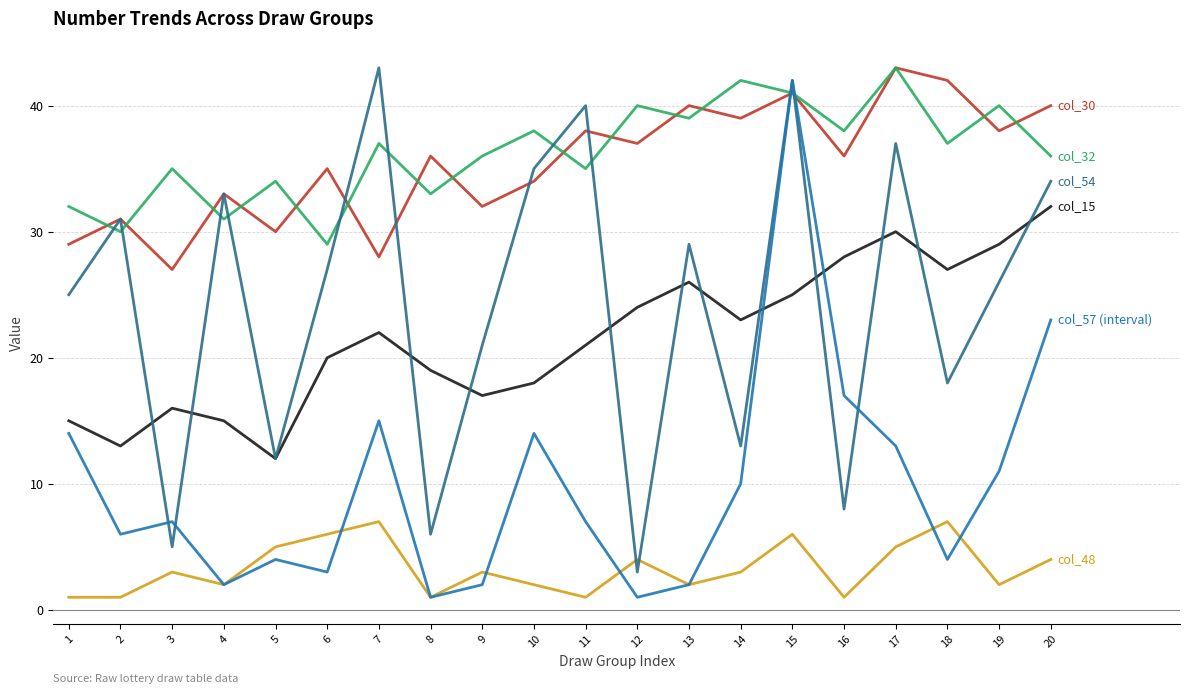

What is the greatest value displayed?

43